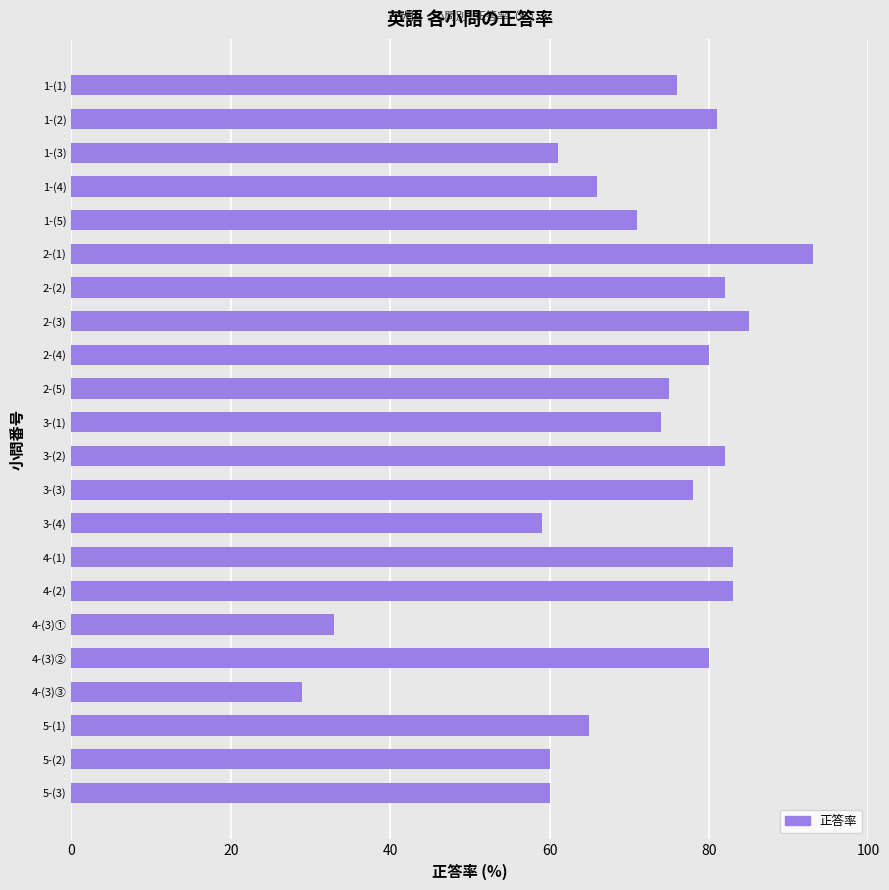

Reading bottom to top, extract all data points from this chart.

5-(3)=60	5-(2)=60	5-(1)=65	4-(3)③=29	4-(3)②=80	4-(3)①=33	4-(2)=83	4-(1)=83	3-(4)=59	3-(3)=78	3-(2)=82	3-(1)=74	2-(5)=75	2-(4)=80	2-(3)=85	2-(2)=82	2-(1)=93	1-(5)=71	1-(4)=66	1-(3)=61	1-(2)=81	1-(1)=76